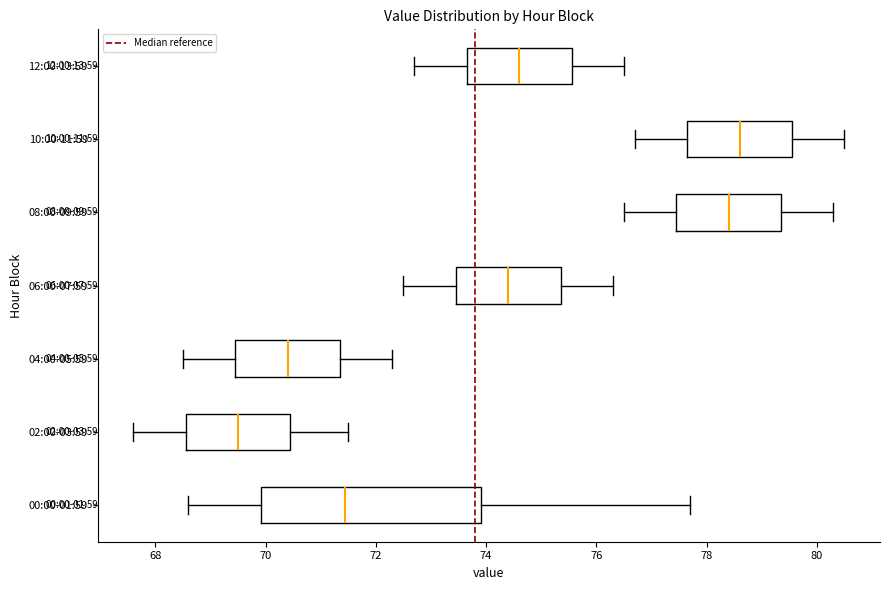

Where is the right edge of the box for 12:00-13:59 on the x-axis? The values are not printed on the chart, so give them approximately, as read against the axis.

75.6